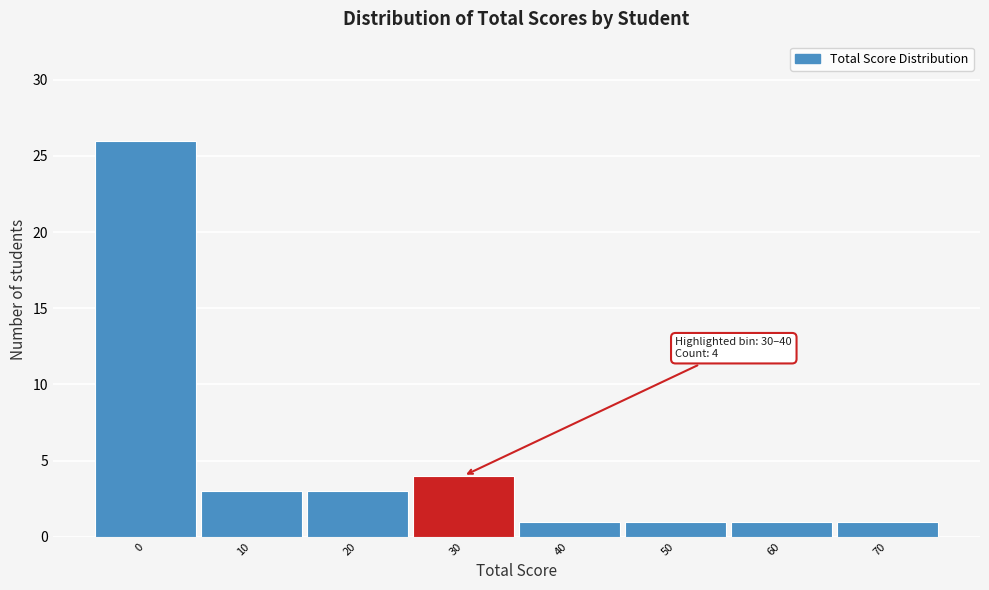

Reading left to right, transcribe all the data shown in this chart.

0=26	10=3	20=3	30=4	40=1	50=1	60=1	70=1